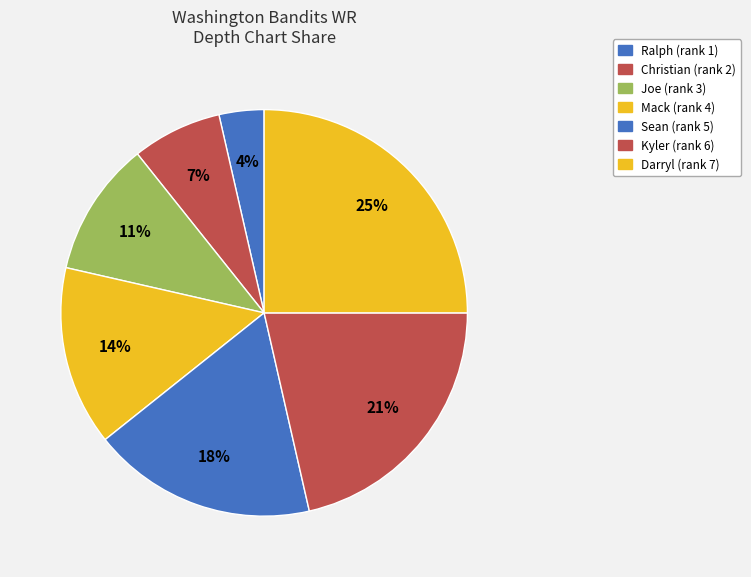

How many slices are in this pie chart?

7